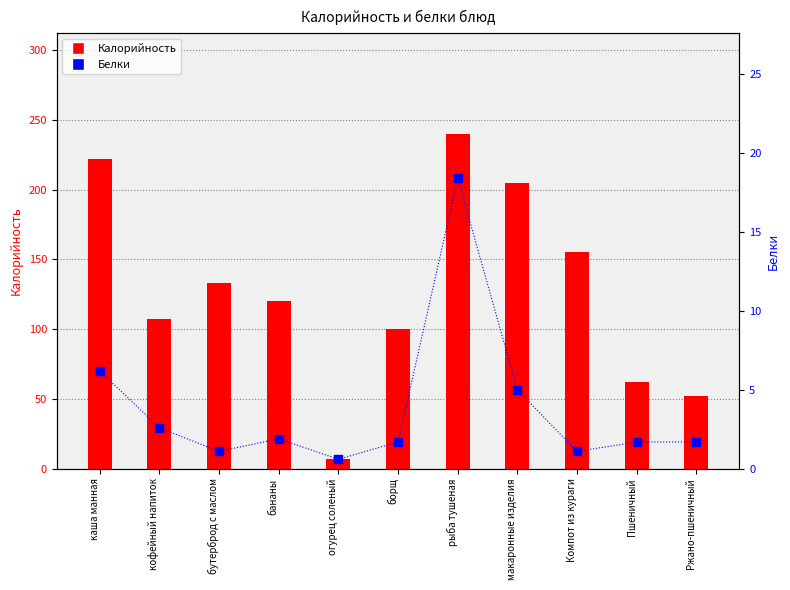

Which series has the largest Y range (max minus min)?

Калорийность